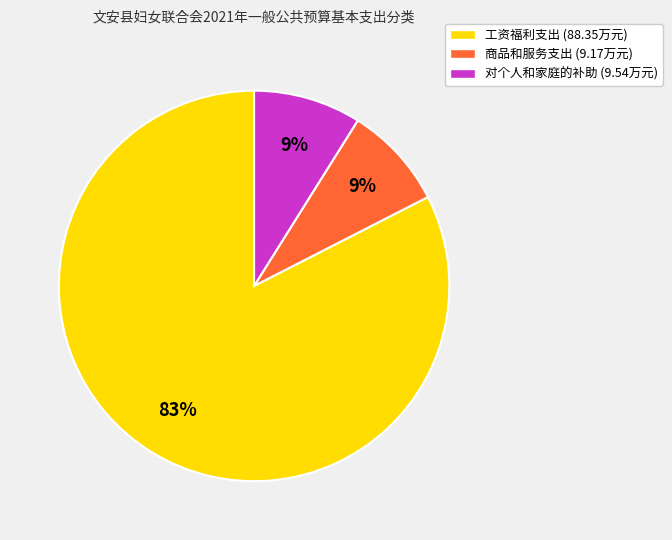

Which slice is the largest?

工资福利支出